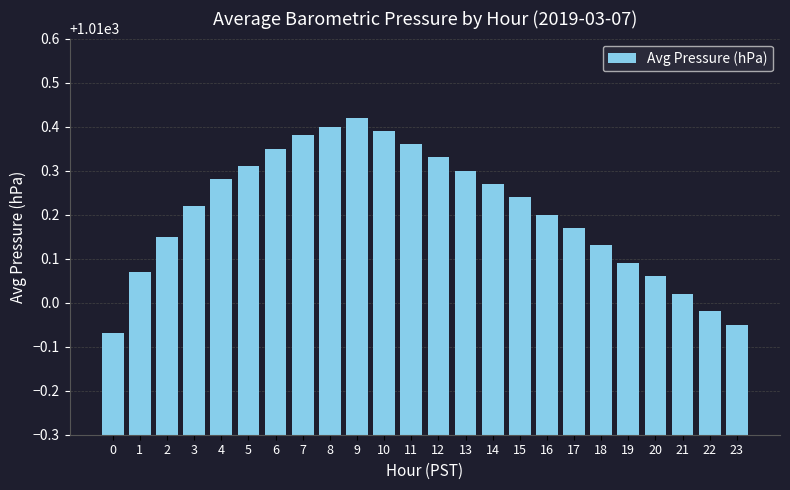

The chart shows a value of 1617.8 at 16. True or false?

False